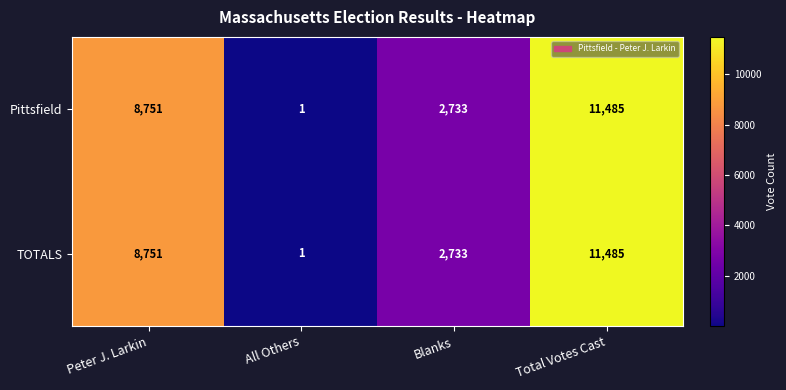

What is the total value across all series at Blanks?

5466